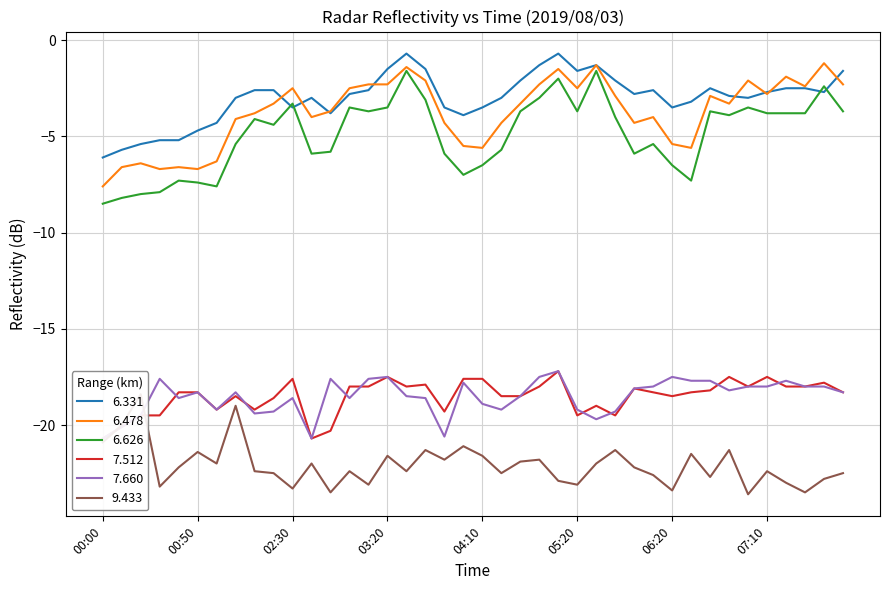

Reading left to right, extract all data points from this chart.

6.331: 00:00=-6.1	00:10=-5.7	00:20=-5.4	00:30=-5.2	00:40=-5.2	00:50=-4.7	01:50=-4.3	02:00=-3.0	02:10=-2.6	02:20=-2.6	02:30=-3.5	02:40=-3.0	02:50=-3.8	03:00=-2.8	03:10=-2.6	03:20=-1.5	03:30=-0.7	03:40=-1.5	03:50=-3.5	04:00=-3.9	04:10=-3.5	04:20=-3.0	04:30=-2.1	04:40=-1.3	04:50=-0.7	05:20=-1.6	05:30=-1.3	05:40=-2.1	06:00=-2.8	06:10=-2.6	06:20=-3.5	06:30=-3.2	06:40=-2.5	06:50=-2.9	07:00=-3.0	07:10=-2.7	07:20=-2.5	07:30=-2.5	07:40=-2.7	07:50=-1.6
6.478: 00:00=-7.6	00:10=-6.6	00:20=-6.4	00:30=-6.7	00:40=-6.6	00:50=-6.7	01:50=-6.3	02:00=-4.1	02:10=-3.8	02:20=-3.3	02:30=-2.5	02:40=-4.0	02:50=-3.7	03:00=-2.5	03:10=-2.3	03:20=-2.3	03:30=-1.4	03:40=-2.1	03:50=-4.3	04:00=-5.5	04:10=-5.6	04:20=-4.3	04:30=-3.3	04:40=-2.3	04:50=-1.5	05:20=-2.5	05:30=-1.3	05:40=-2.9	06:00=-4.3	06:10=-4.0	06:20=-5.4	06:30=-5.6	06:40=-2.9	06:50=-3.3	07:00=-2.1	07:10=-2.8	07:20=-1.9	07:30=-2.4	07:40=-1.2	07:50=-2.3
6.626: 00:00=-8.5	00:10=-8.2	00:20=-8.0	00:30=-7.9	00:40=-7.3	00:50=-7.4	01:50=-7.6	02:00=-5.4	02:10=-4.1	02:20=-4.4	02:30=-3.3	02:40=-5.9	02:50=-5.8	03:00=-3.5	03:10=-3.7	03:20=-3.5	03:30=-1.6	03:40=-3.1	03:50=-5.9	04:00=-7.0	04:10=-6.5	04:20=-5.7	04:30=-3.7	04:40=-3.0	04:50=-2.0	05:20=-3.7	05:30=-1.6	05:40=-4.0	06:00=-5.9	06:10=-5.4	06:20=-6.5	06:30=-7.3	06:40=-3.7	06:50=-3.9	07:00=-3.5	07:10=-3.8	07:20=-3.8	07:30=-3.8	07:40=-2.4	07:50=-3.7
7.512: 00:00=-20.7	00:10=-20.1	00:20=-19.5	00:30=-19.5	00:40=-18.3	00:50=-18.3	01:50=-19.2	02:00=-18.5	02:10=-19.2	02:20=-18.6	02:30=-17.6	02:40=-20.7	02:50=-20.3	03:00=-18.0	03:10=-18.0	03:20=-17.5	03:30=-18.0	03:40=-17.9	03:50=-19.3	04:00=-17.6	04:10=-17.6	04:20=-18.5	04:30=-18.5	04:40=-18.0	04:50=-17.2	05:20=-19.5	05:30=-19.0	05:40=-19.5	06:00=-18.1	06:10=-18.3	06:20=-18.5	06:30=-18.3	06:40=-18.2	06:50=-17.5	07:00=-18.0	07:10=-17.5	07:20=-18.0	07:30=-18.0	07:40=-17.8	07:50=-18.3
7.660: 00:00=-20.7	00:10=-20.1	00:20=-19.5	00:30=-17.6	00:40=-18.6	00:50=-18.3	01:50=-19.2	02:00=-18.3	02:10=-19.4	02:20=-19.3	02:30=-18.6	02:40=-20.7	02:50=-17.6	03:00=-18.6	03:10=-17.6	03:20=-17.5	03:30=-18.5	03:40=-18.6	03:50=-20.6	04:00=-17.8	04:10=-18.9	04:20=-19.2	04:30=-18.5	04:40=-17.5	04:50=-17.2	05:20=-19.2	05:30=-19.7	05:40=-19.3	06:00=-18.1	06:10=-18.0	06:20=-17.5	06:30=-17.7	06:40=-17.7	06:50=-18.2	07:00=-18.0	07:10=-18.0	07:20=-17.7	07:30=-18.0	07:40=-18.0	07:50=-18.3
9.433: 00:00=-20.9	00:10=-20.0	00:20=-18.4	00:30=-23.2	00:40=-22.2	00:50=-21.4	01:50=-22.0	02:00=-19.0	02:10=-22.4	02:20=-22.5	02:30=-23.3	02:40=-22.0	02:50=-23.5	03:00=-22.4	03:10=-23.1	03:20=-21.6	03:30=-22.4	03:40=-21.3	03:50=-21.8	04:00=-21.1	04:10=-21.6	04:20=-22.5	04:30=-21.9	04:40=-21.8	04:50=-22.9	05:20=-23.1	05:30=-22.0	05:40=-21.3	06:00=-22.2	06:10=-22.6	06:20=-23.4	06:30=-21.5	06:40=-22.7	06:50=-21.3	07:00=-23.6	07:10=-22.4	07:20=-23.0	07:30=-23.5	07:40=-22.8	07:50=-22.5